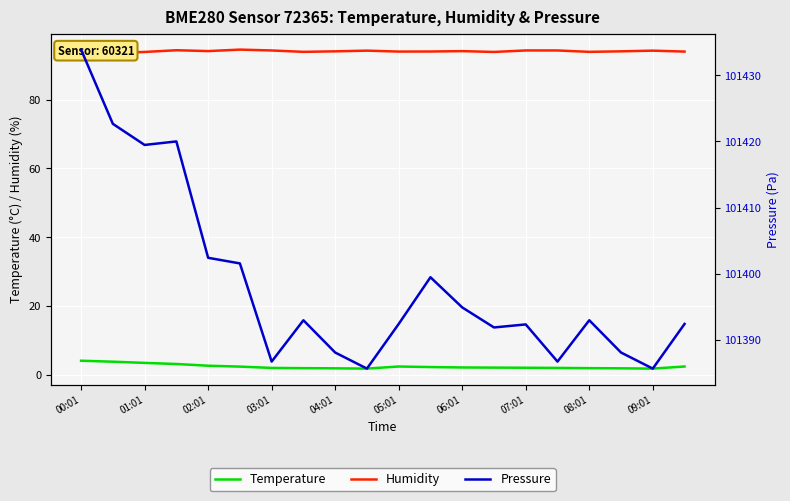

Which label corresponds to the smallest value in the chart?

09:01